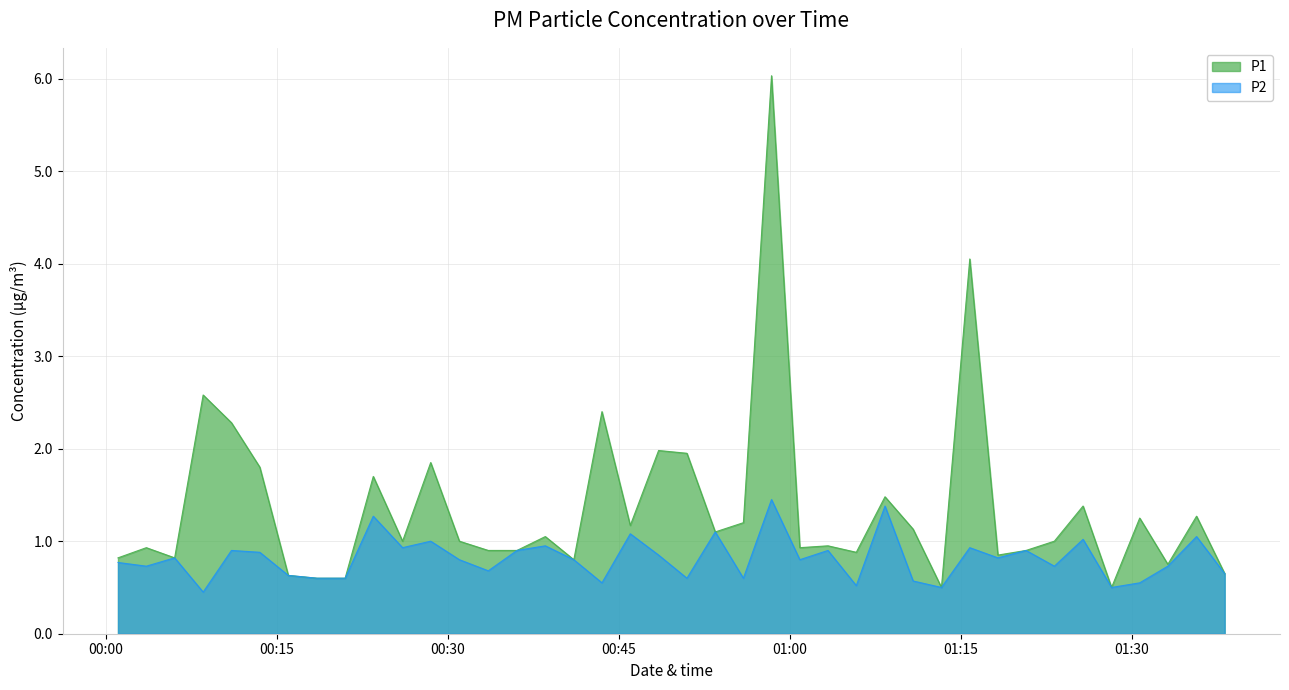

What is the maximum value for P2?

1.4